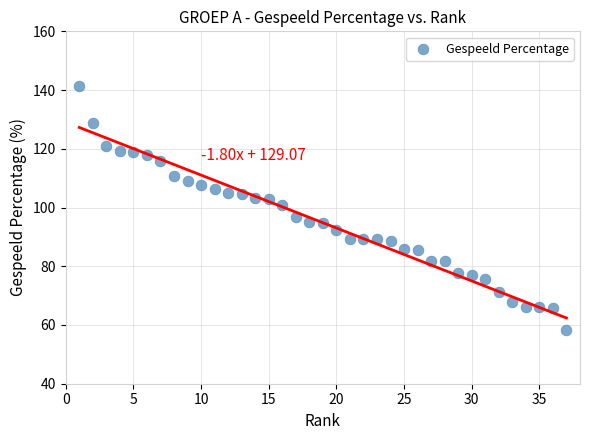

What is the range of X values (max minus min)?

36.0